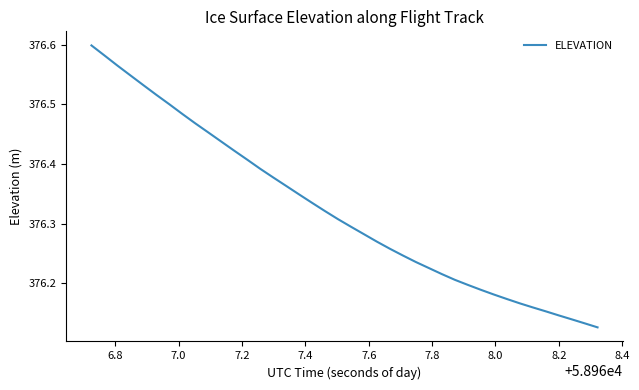

What is the difference between the maximum and minimum values?

0.5